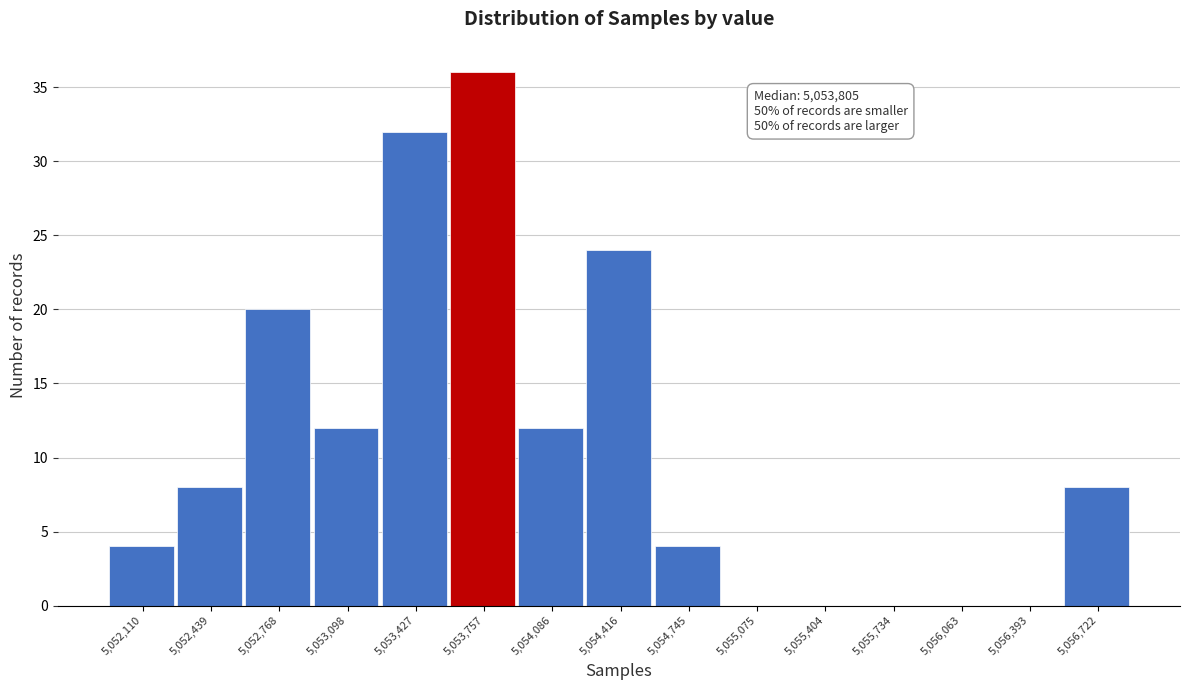

Reading left to right, list all the values displayed in this chart.

5,052,110=4	5,052,439=8	5,052,768=20	5,053,098=12	5,053,427=32	5,053,757=36	5,054,086=12	5,054,416=24	5,054,745=4	5,055,075=0	5,055,404=0	5,055,734=0	5,056,063=0	5,056,393=0	5,056,722=8